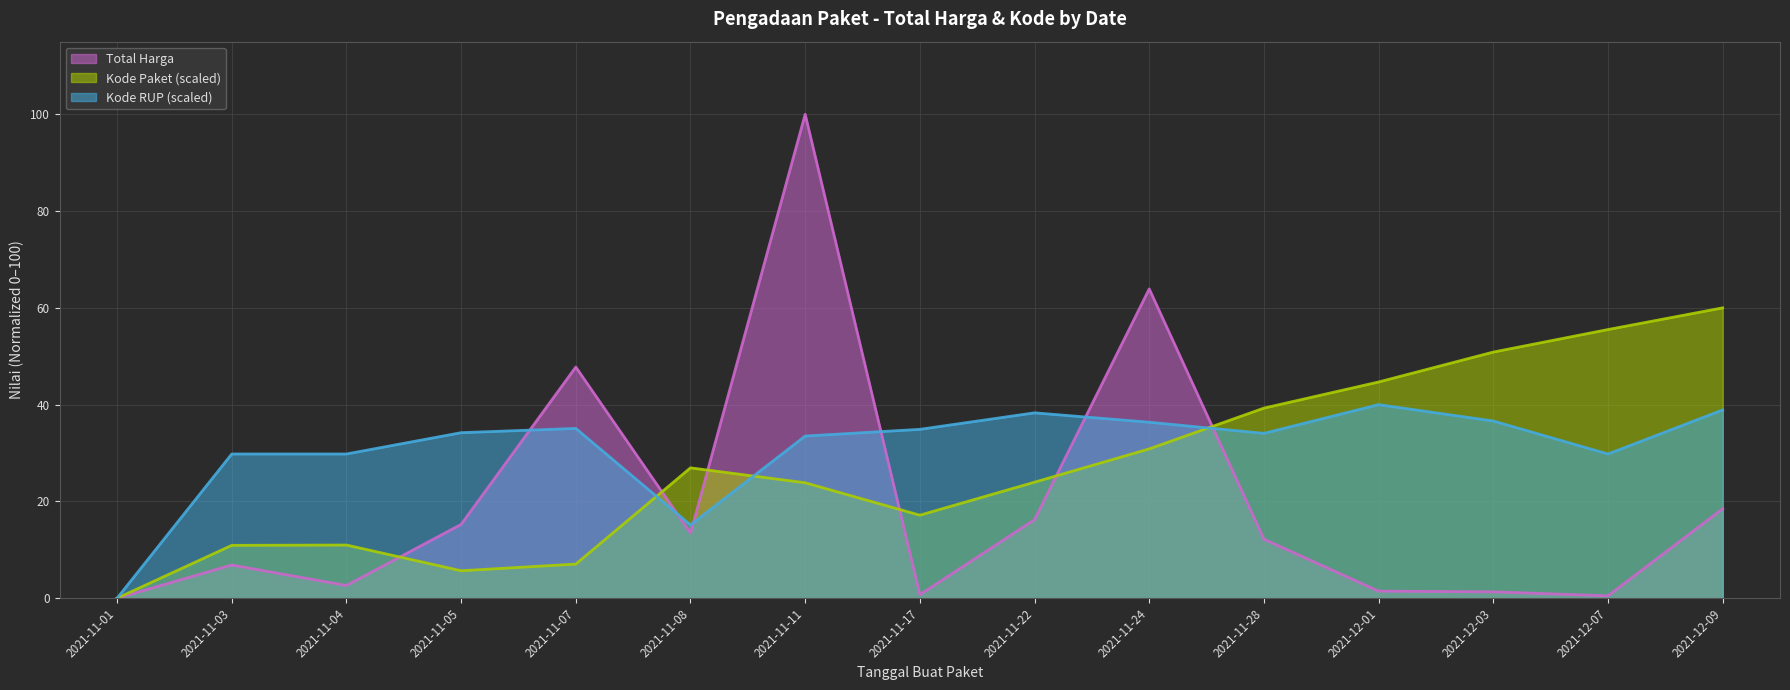

True or false: Total Harga has more than 2 points higher than both neighbors.

True